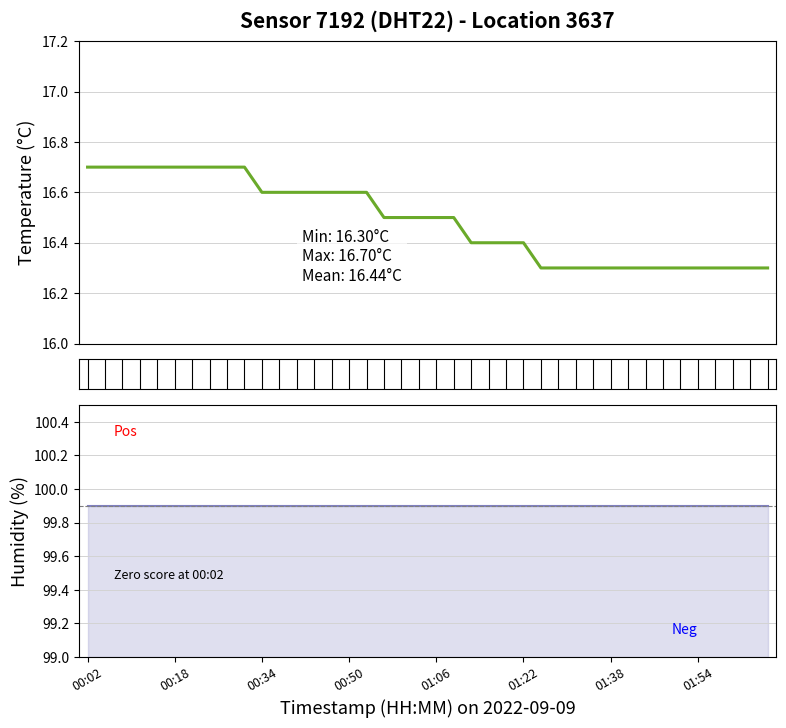

What is the sum of all temperature values?

659.5